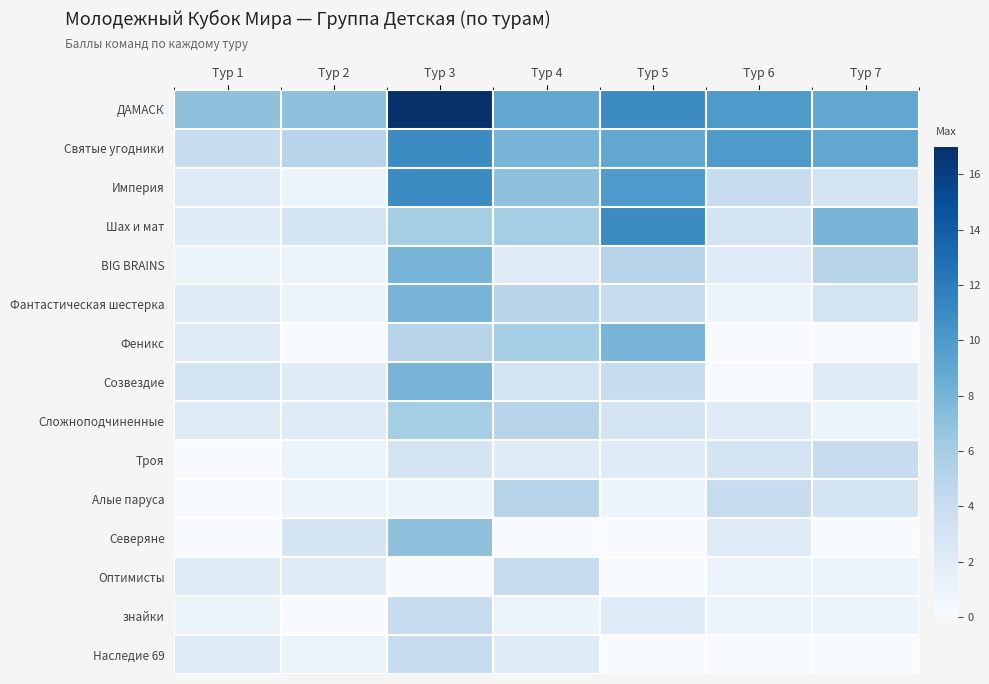

Rank the series by their maximum value, from lowest to highest.

Троя, Оптимисты, знайки, Наследие 69, Алые паруса, Сложноподчиненные, Северяне, BIG BRAINS, Фантастическая шестерка, Феникс, Созвездие, Святые угодники, Империя, Шах и мат, ДАМАСК